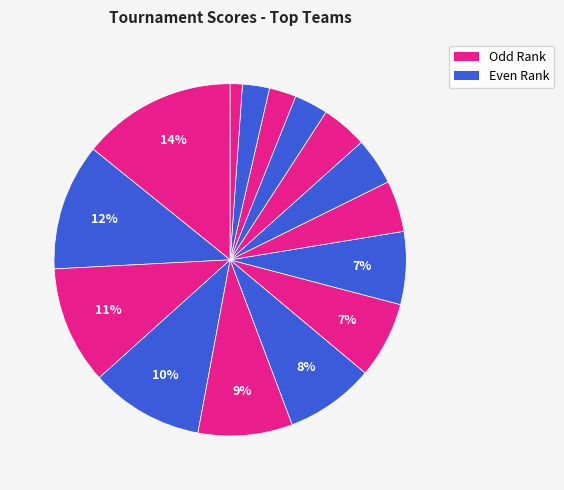

How many slices are in this pie chart?

15